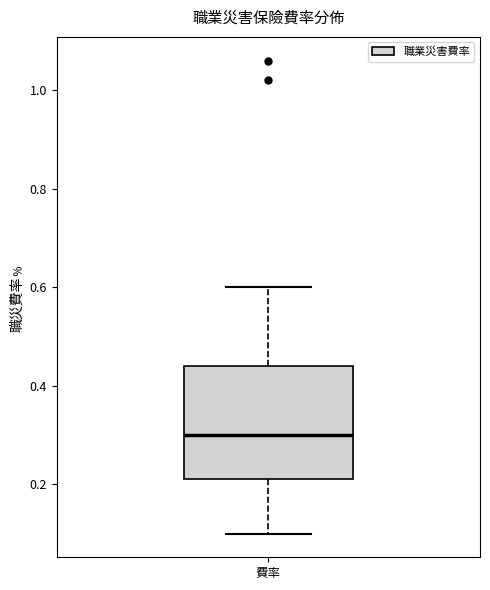

Read this box plot against the y-axis: the position of the median line, the range covered by the box, and the ends of both whiskers. The values are not printed on the chart, so give them approximately, as read against the axis.

median 0.30, box 0.22 to 0.44, whiskers 0.10 to 0.60